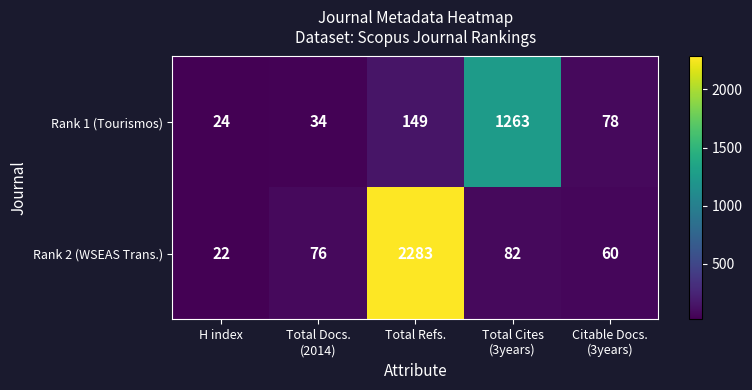

How many data points does each series have?

5